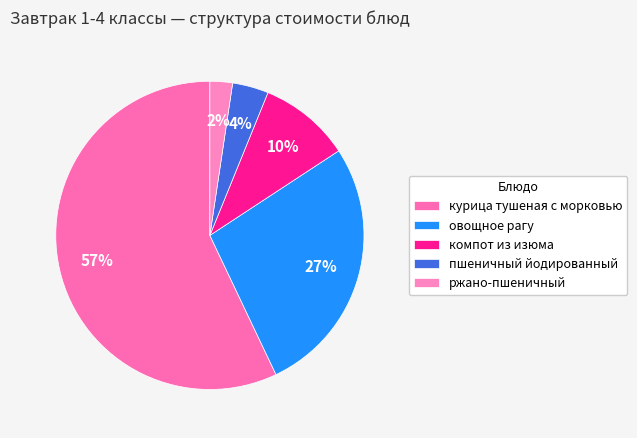

Does any single category account for the majority?

Yes